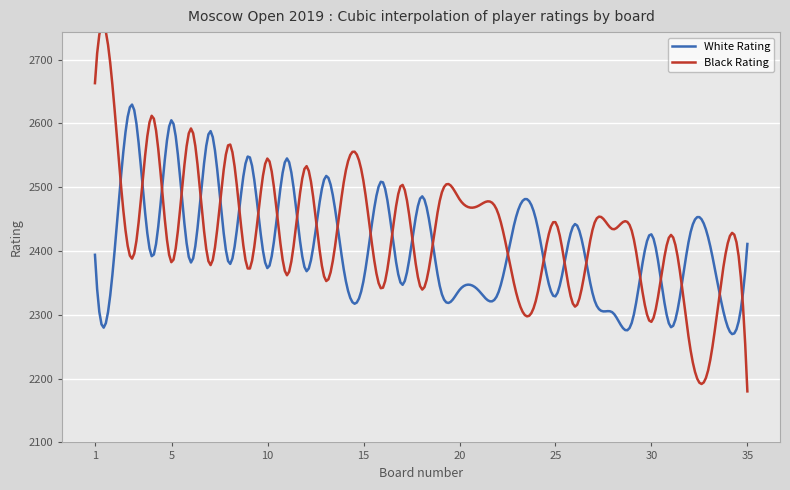

What is the highest value of the White Rating series?

2629.4